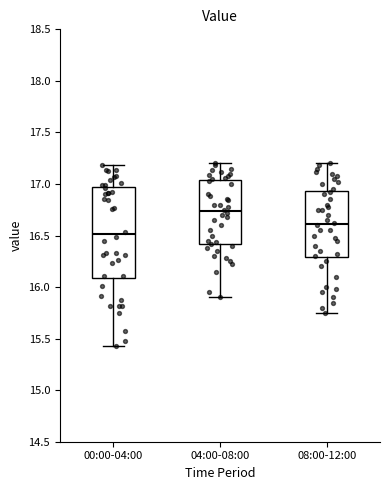

Reading left to right, transcribe this box plot: for each box, give where its median line is, the range the box spans, and where its two whiskers end, as read against the y-axis. The values are not printed on the chart, so give them approximately, as read against the axis.

00:00-04:00: median 16.50, box 16.10 to 16.95, whiskers 15.45 to 17.20
04:00-08:00: median 16.75, box 16.40 to 17.05, whiskers 15.90 to 17.20
08:00-12:00: median 16.60, box 16.30 to 16.95, whiskers 15.75 to 17.20